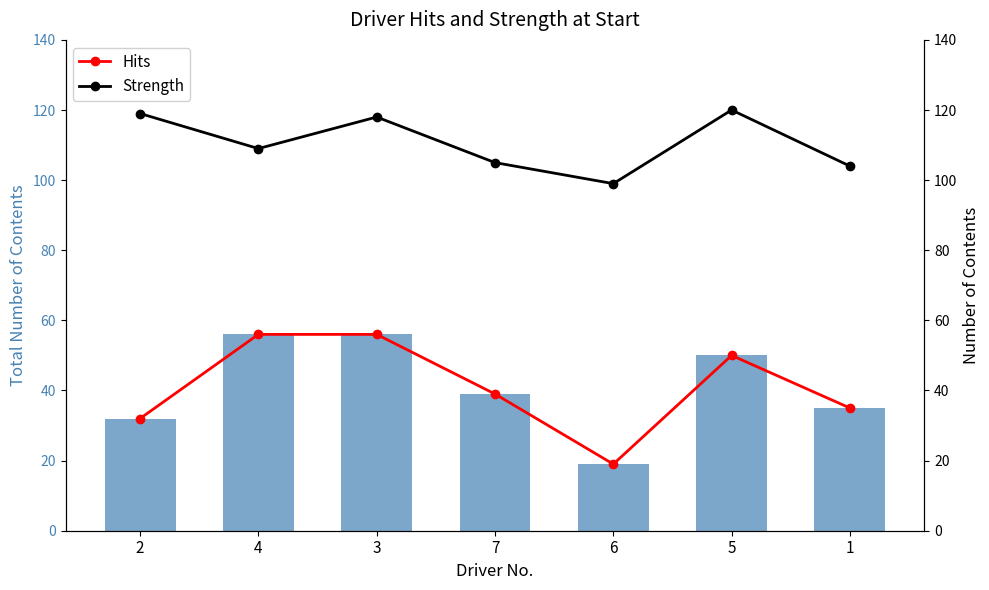

At which label is Hits closest to 37?

7